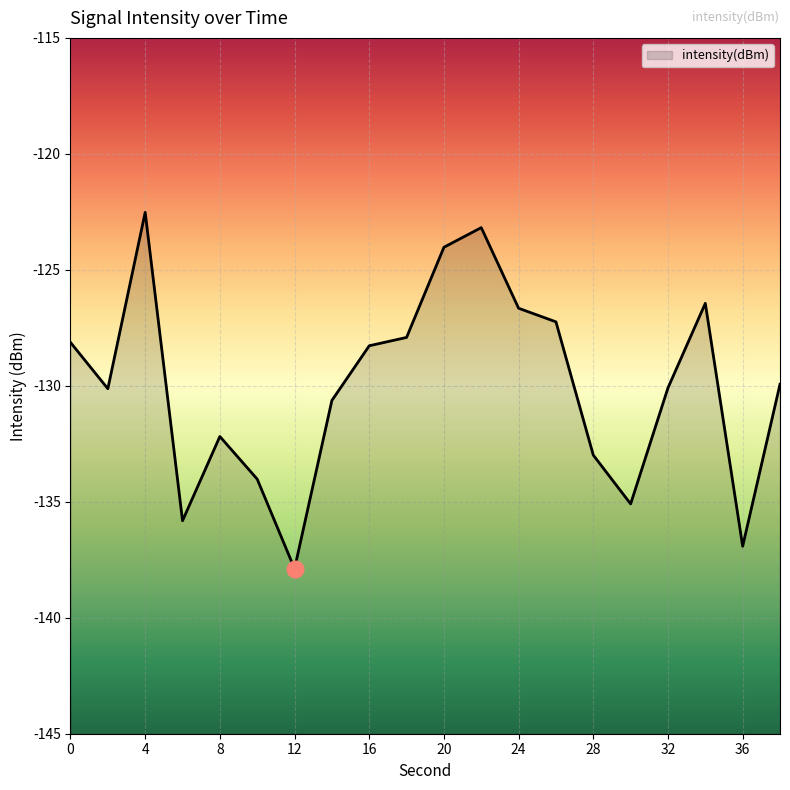

What is the average value?

-130.0